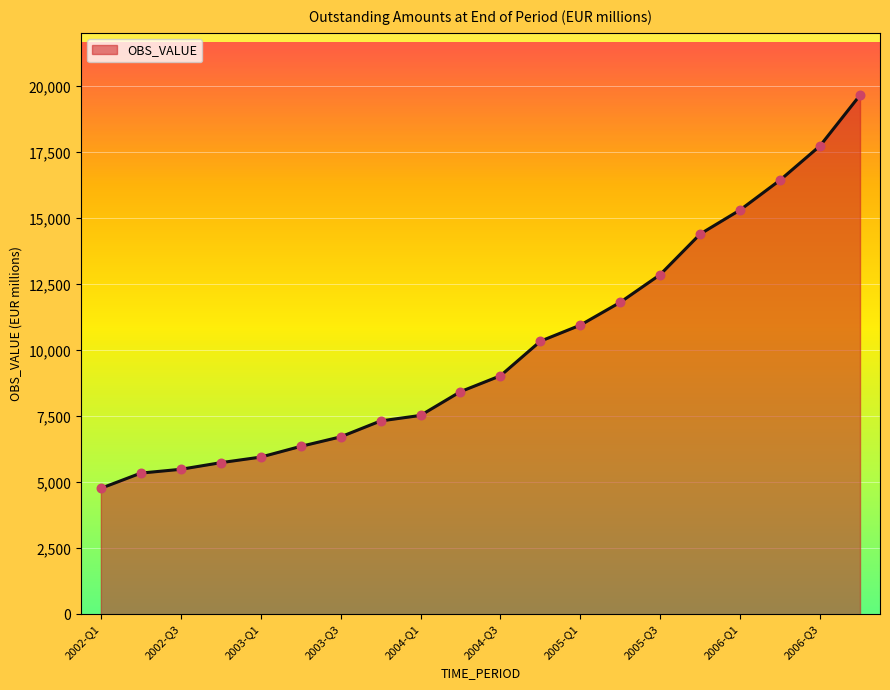

What is the difference between the maximum and minimum values?

14893.1